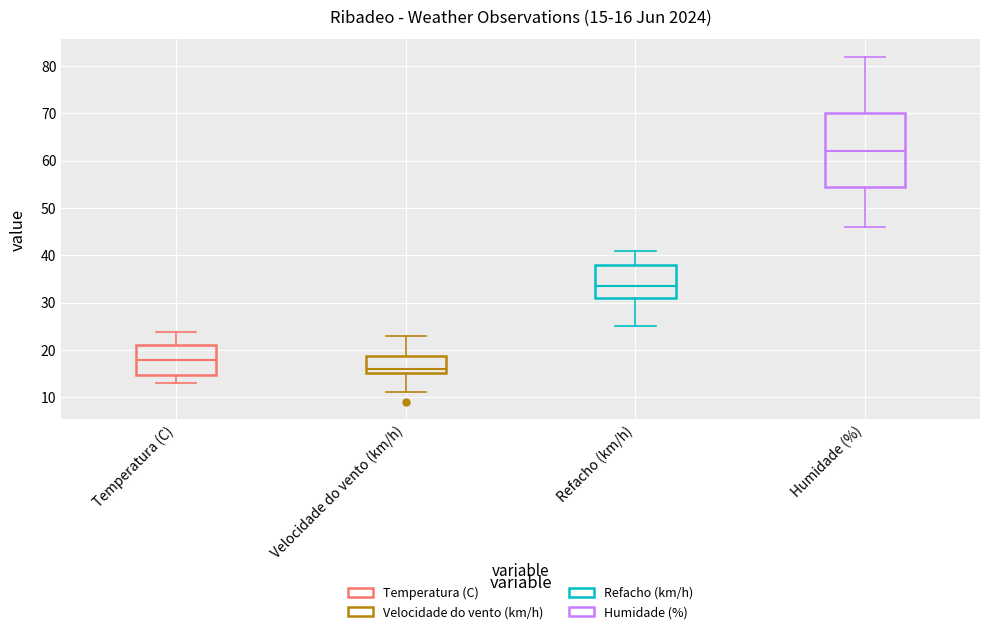

Which box's median line is the highest?

Humidade (%)